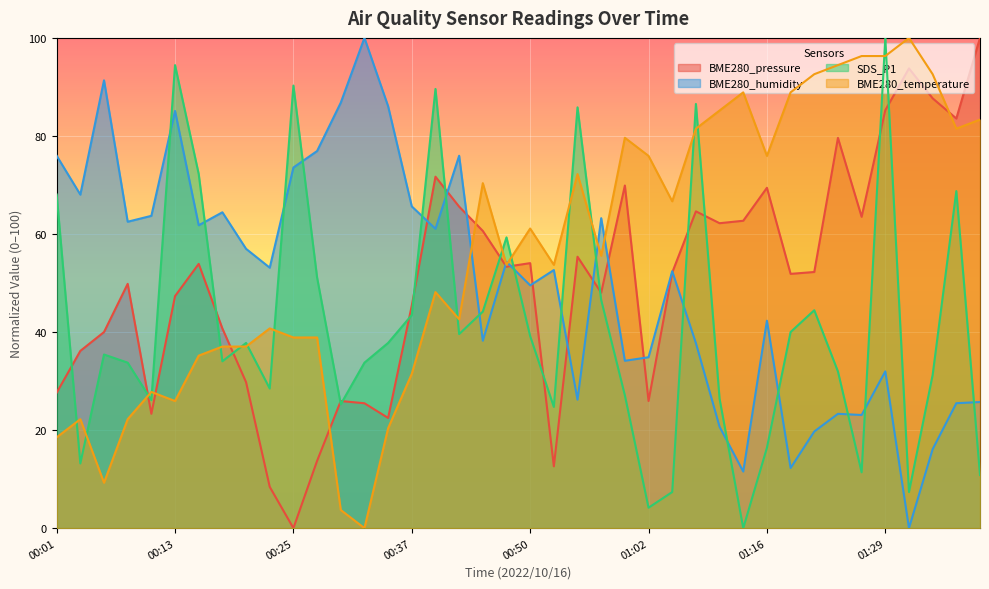

What is the sum of all BME280_temperature values?

2246.3